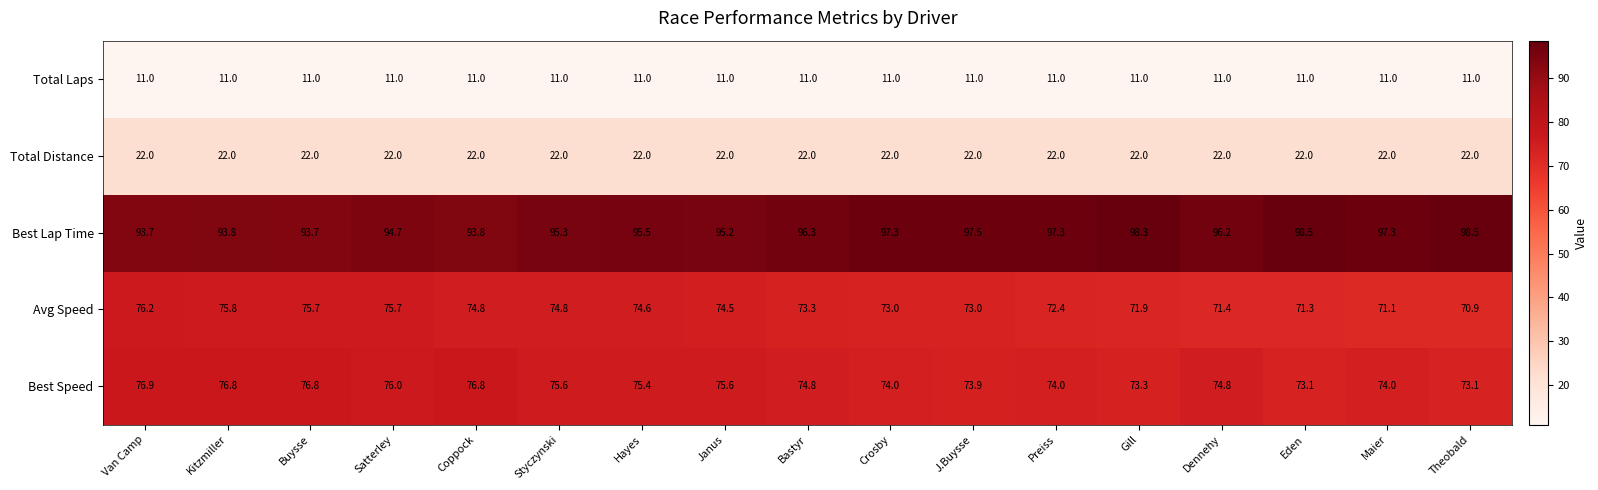

At which category is the sum across all series the highest?

Van Camp